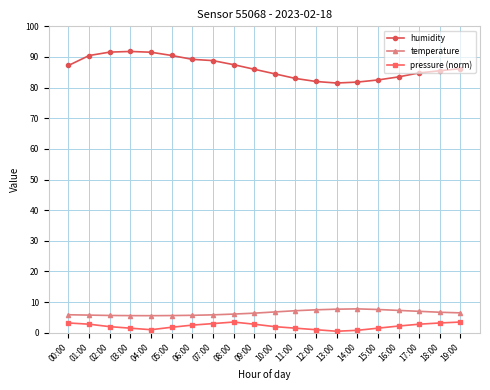

How many lines are shown in the chart?

3